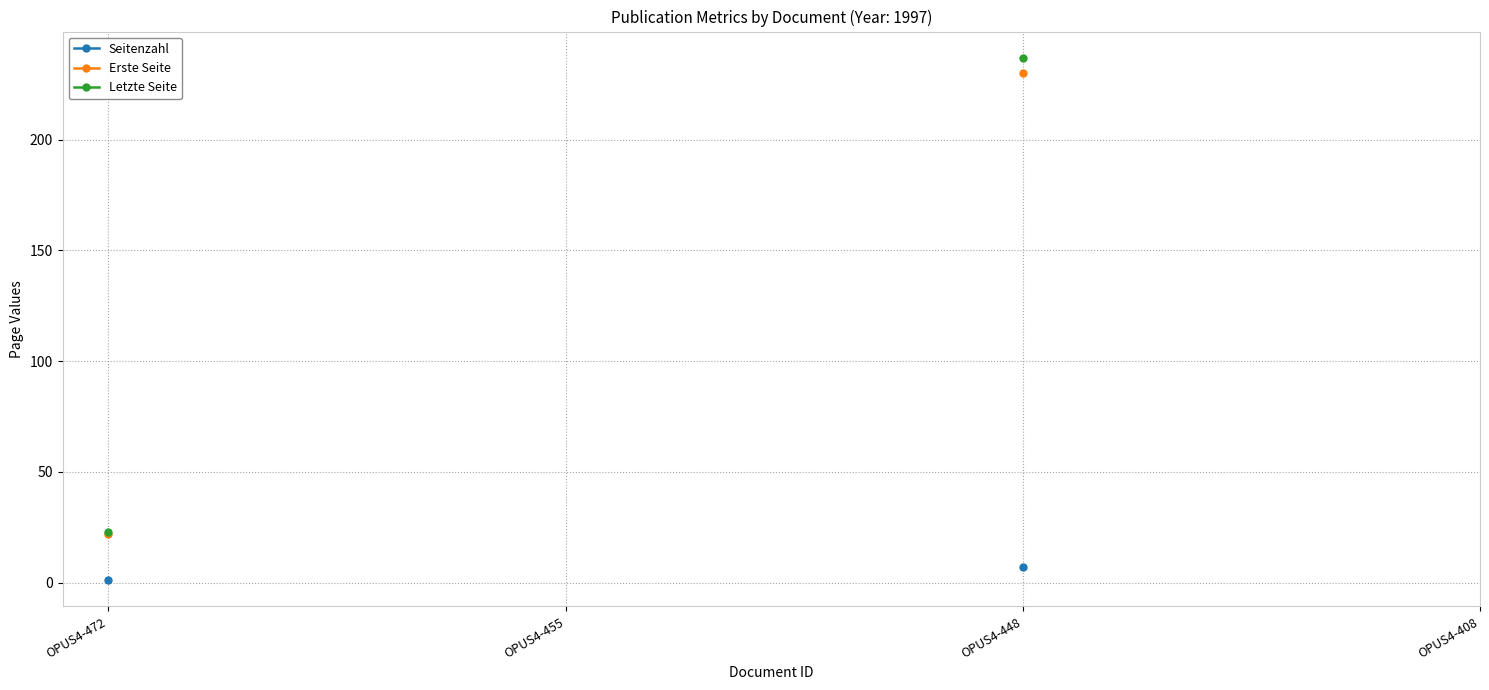

What is the difference between the maximum and minimum values in the Erste Seite series?

208.0